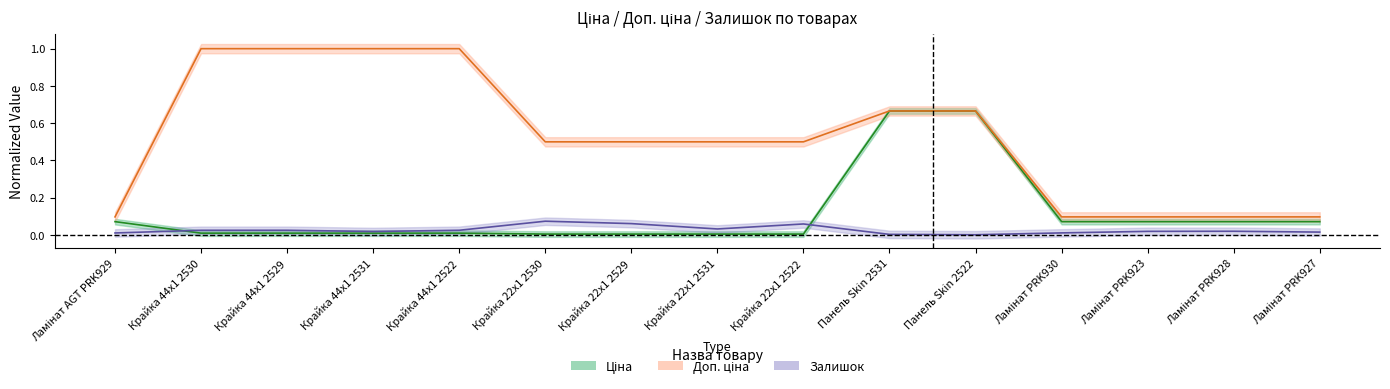

True or false: Доп. ціна and Залишок intersect in this chart.

False